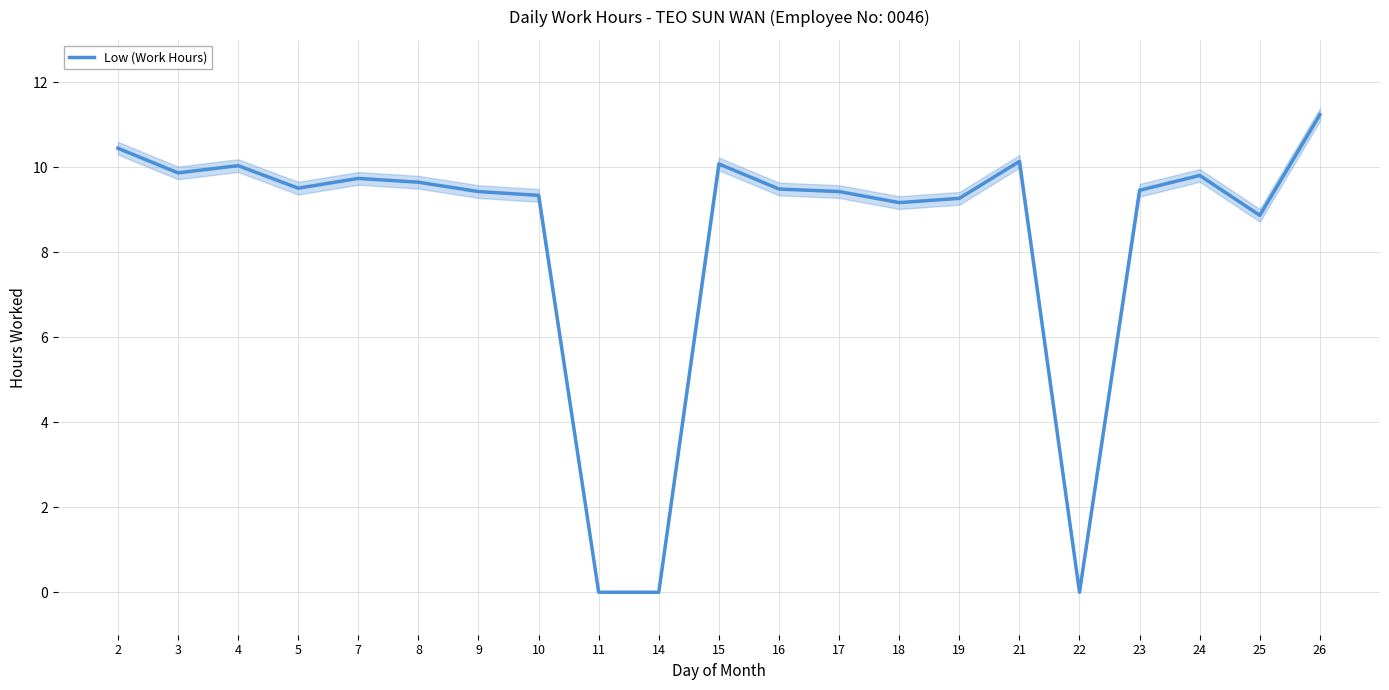

Rank the categories by value from lowest to highest.

11, 14, 22, 25, 18, 19, 10, 9, 17, 23, 16, 5, 8, 7, 24, 3, 4, 15, 21, 2, 26